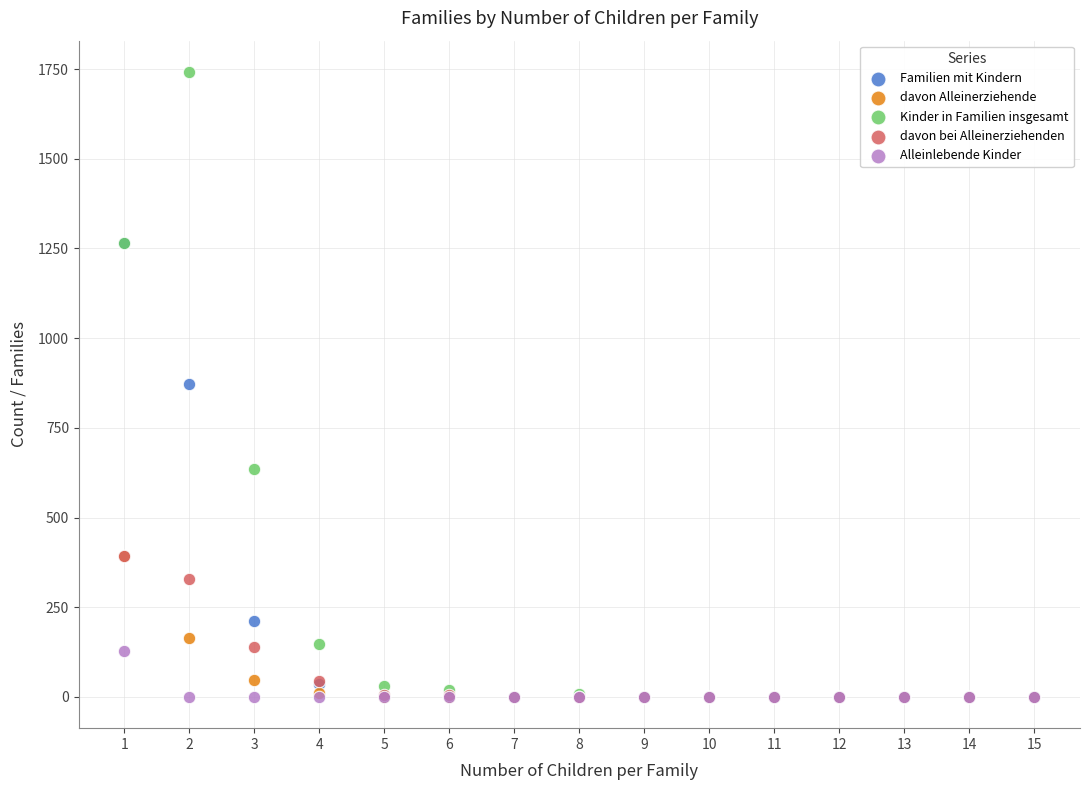

Which series has the largest Y range (max minus min)?

Kinder in Familien insgesamt